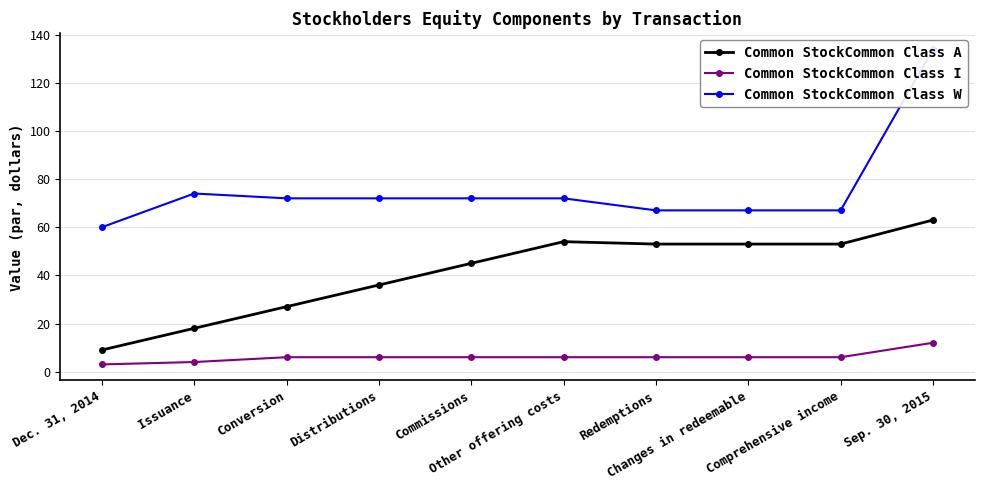

List the labels in order of Common StockCommon Class W value, largest first.

Sep. 30, 2015, Issuance, Conversion, Distributions, Commissions, Other offering costs, Redemptions, Changes in redeemable, Comprehensive income, Dec. 31, 2014